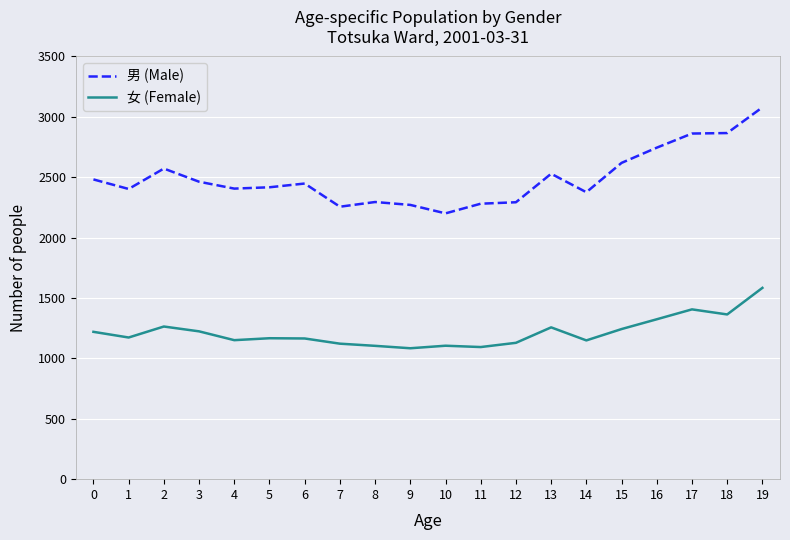

What is the maximum value for 女 (Female)?

1584